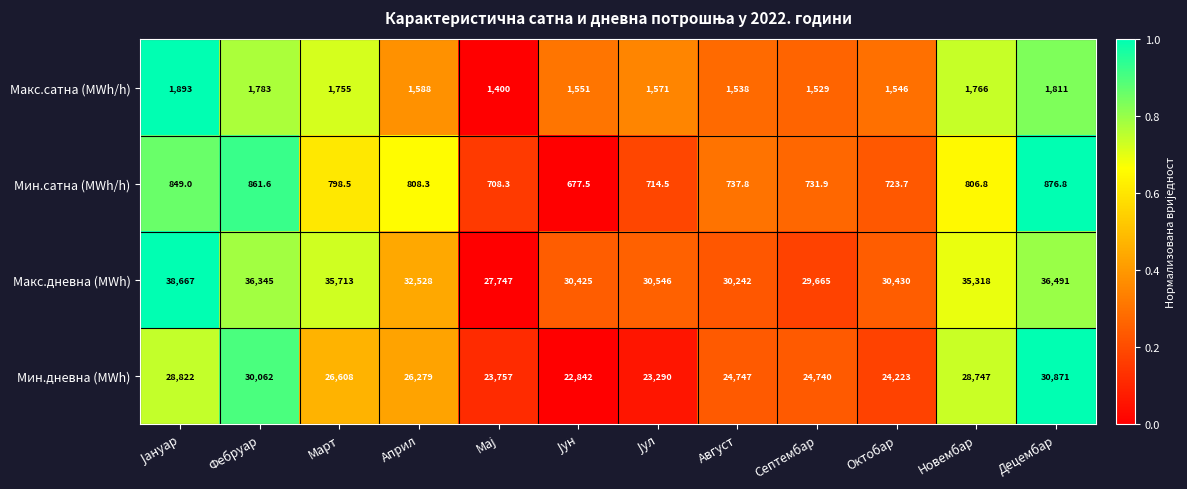

At how many categories does at least one series exceed 22263?

12